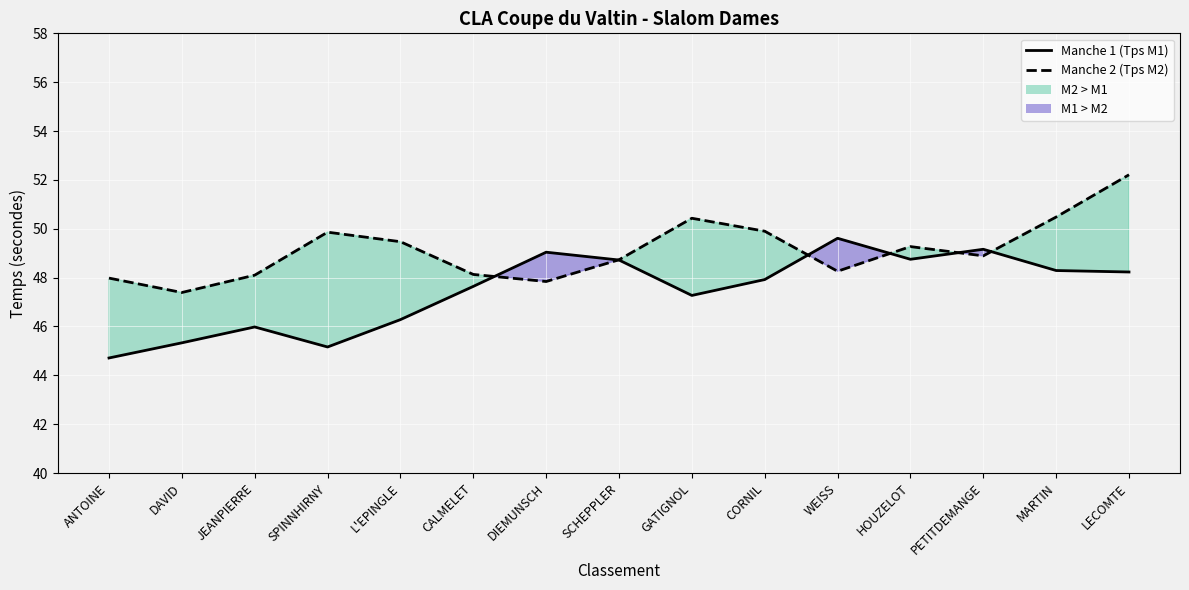

Which series has the widest spread of values?

Manche 1 (Tps M1)